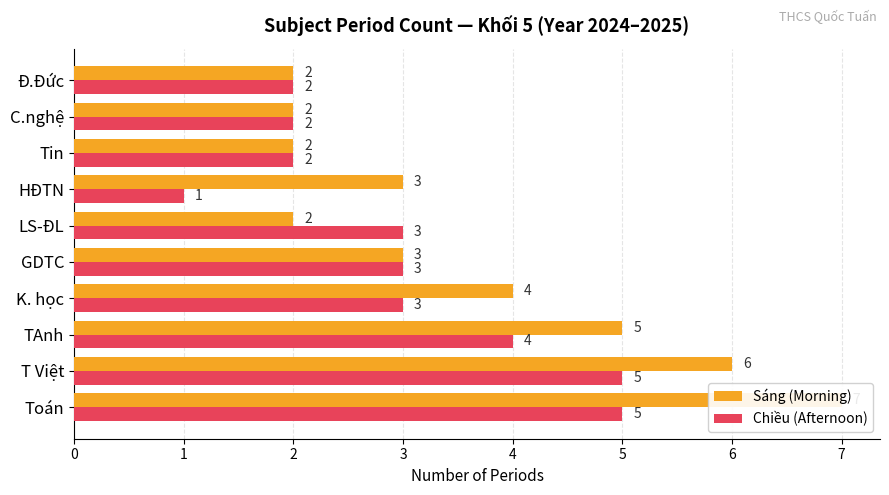

List the series in order of their peak value, lowest first.

Chiều (Afternoon), Sáng (Morning)